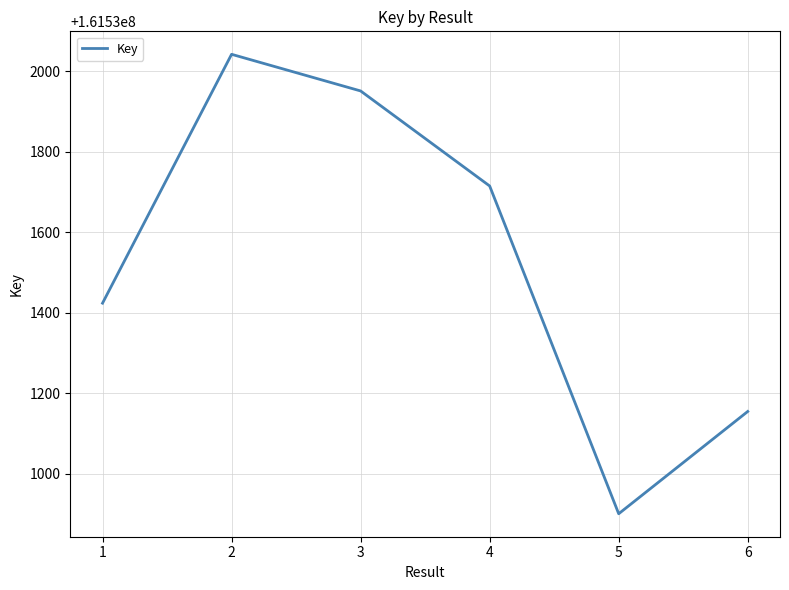

Is it true that the value at 2 is 81667301?

False